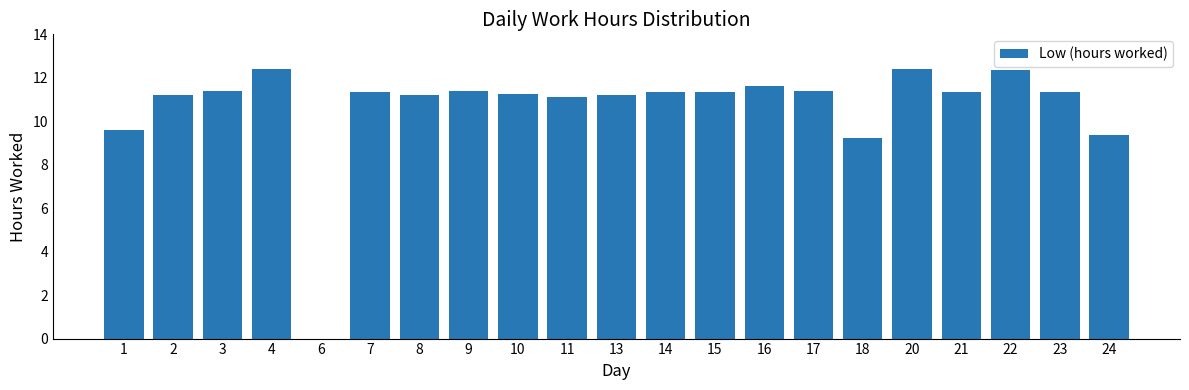

What is the average value?

10.7